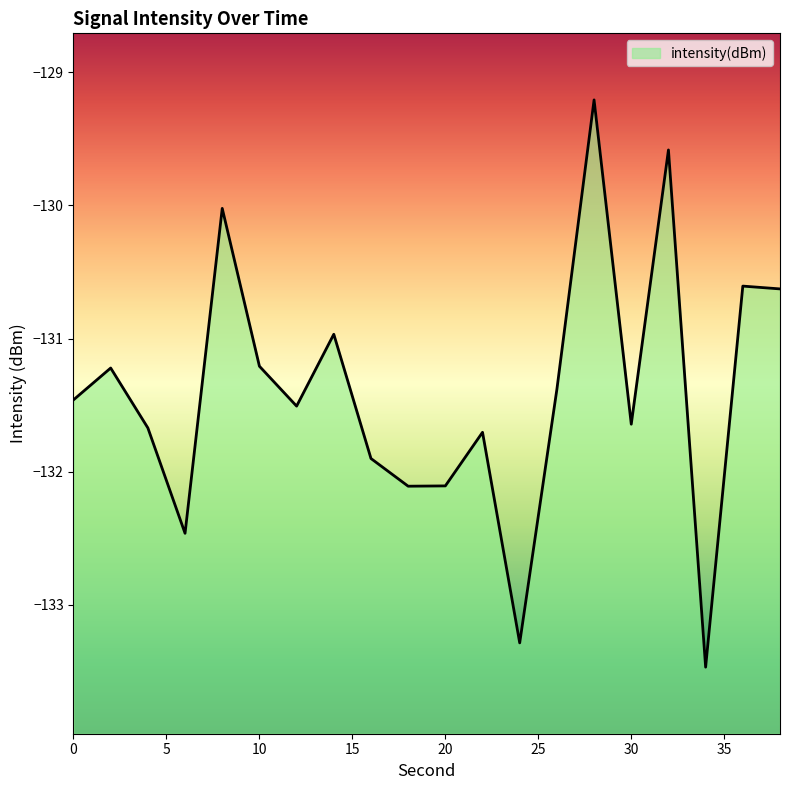

How many data points are above -131?

6